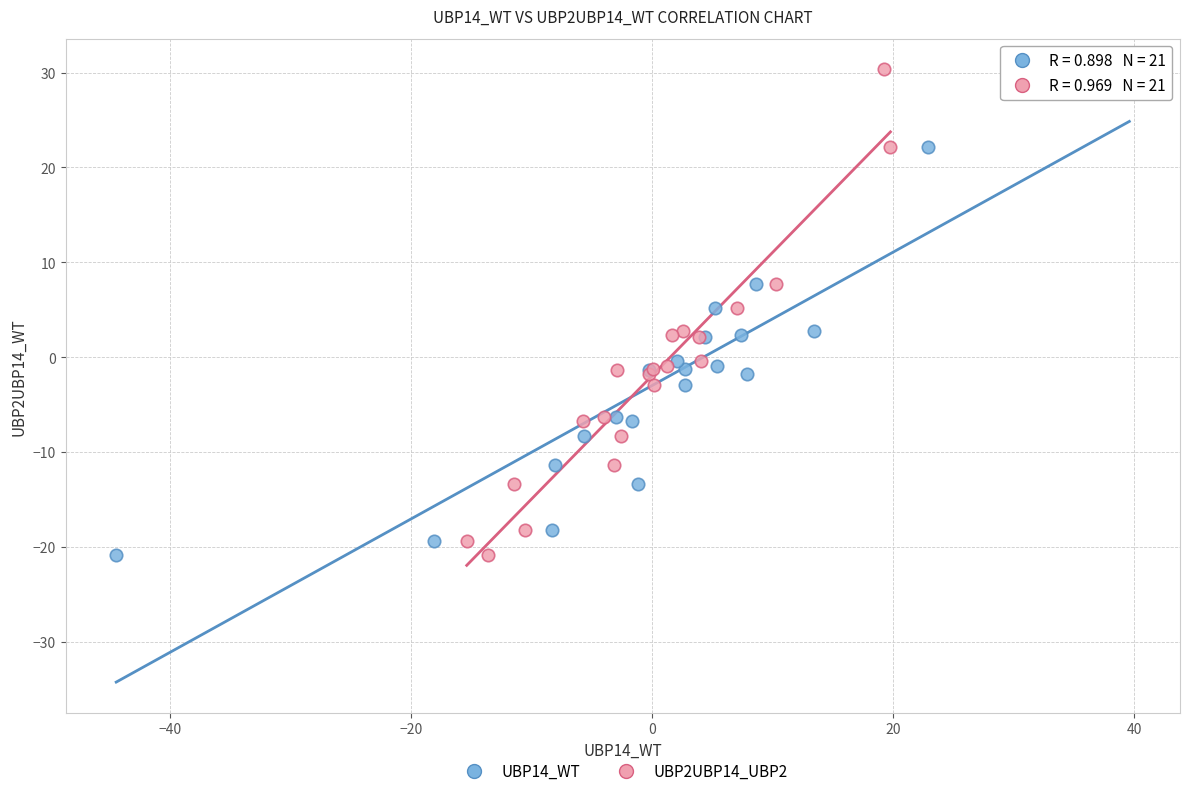

What are all the series names shown in the legend?

UBP14_WT, UBP2UBP14_UBP2